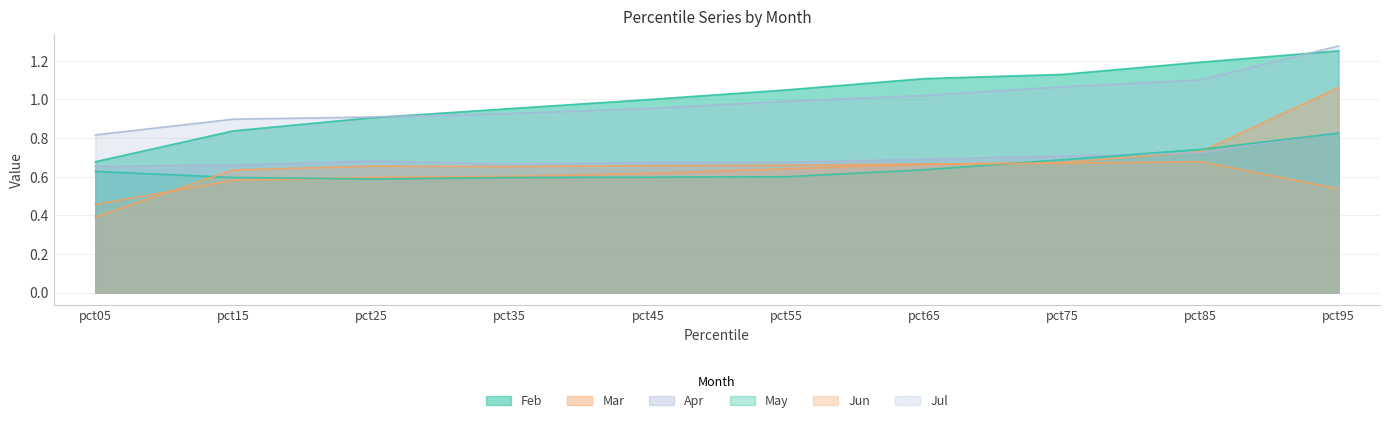

True or false: Jul has more than 0 interior local peaks.

False